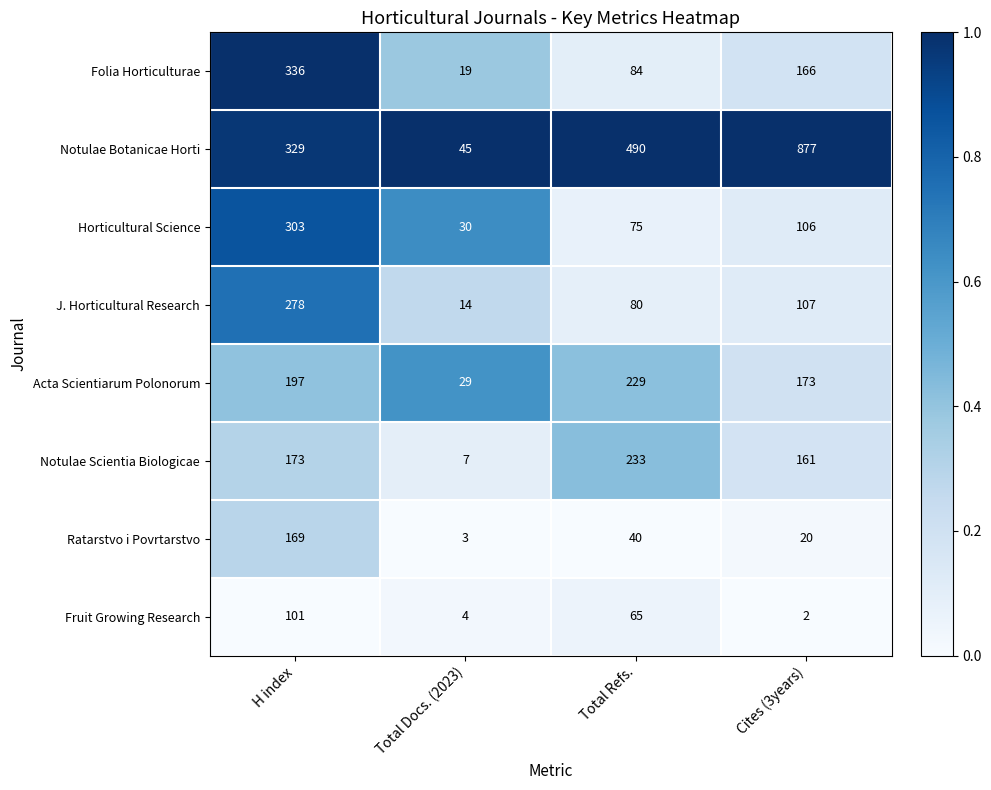

Which series changed the most between H index and Cites (3years)?

Notulae Botanicae Horti